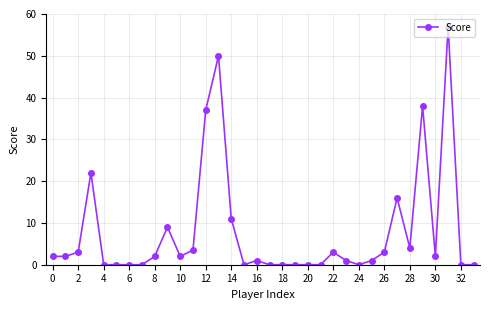

True or false: there are more than 2 points higher than both neighbors.

True